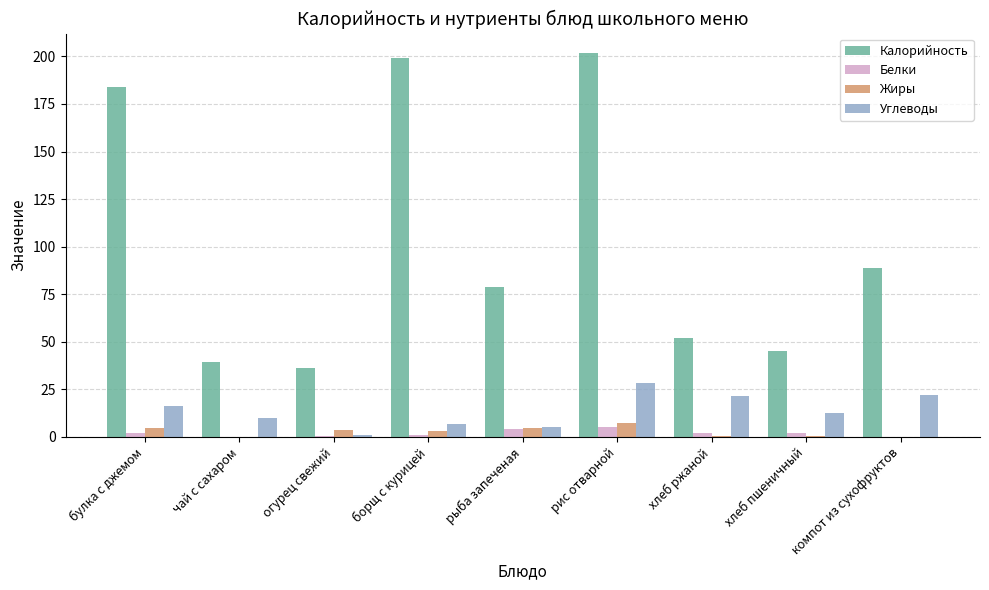

Read the Белки value at булка с джемом.

1.9